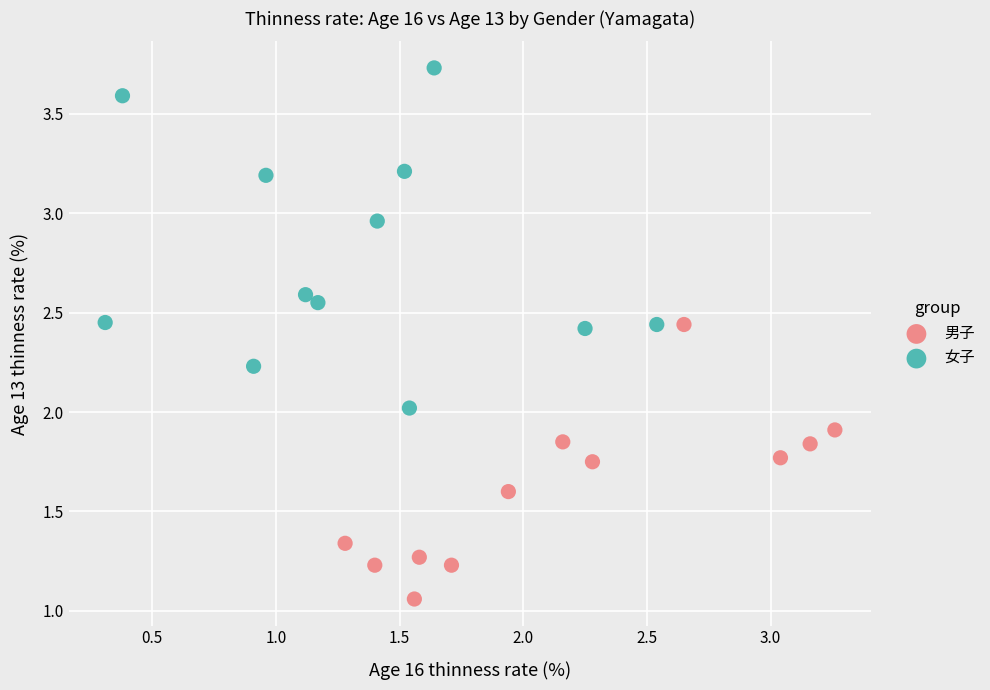

Which series contains the lowest Y value?

男子